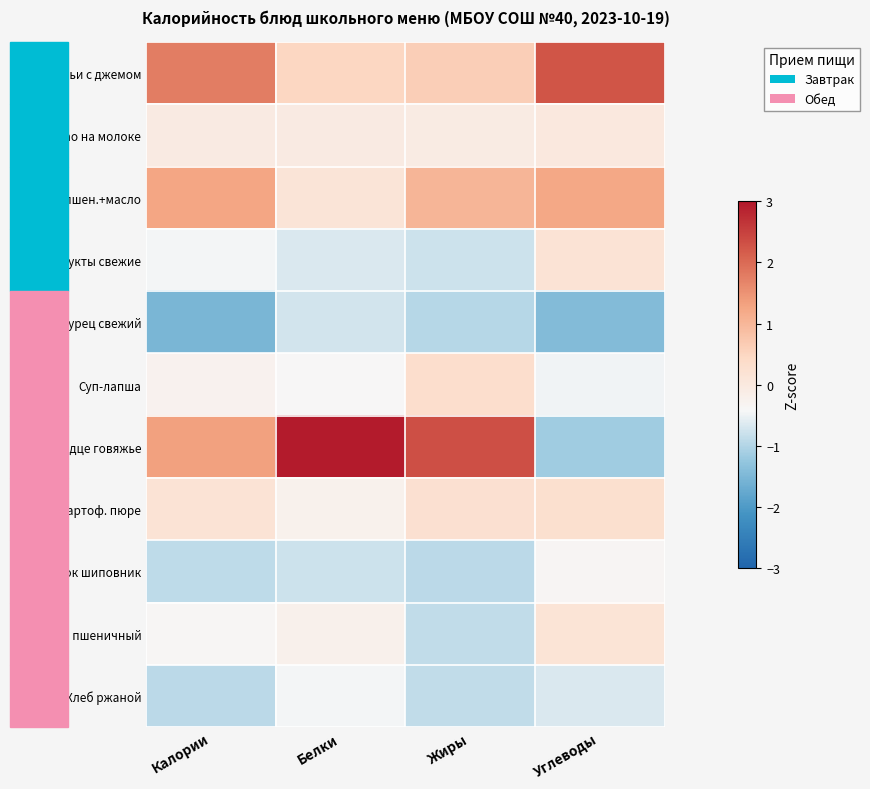

Rank the series at Углеводы from lowest to highest value.

Огурец свежий, Сердце говяжье, Хлеб ржаной, Суп-лапша, Напиток шиповник, Какао на молоке, Хлеб пшеничный, Фрукты свежие, Картоф. пюре, Хлеб пшен.+масло, Оладьи с джемом